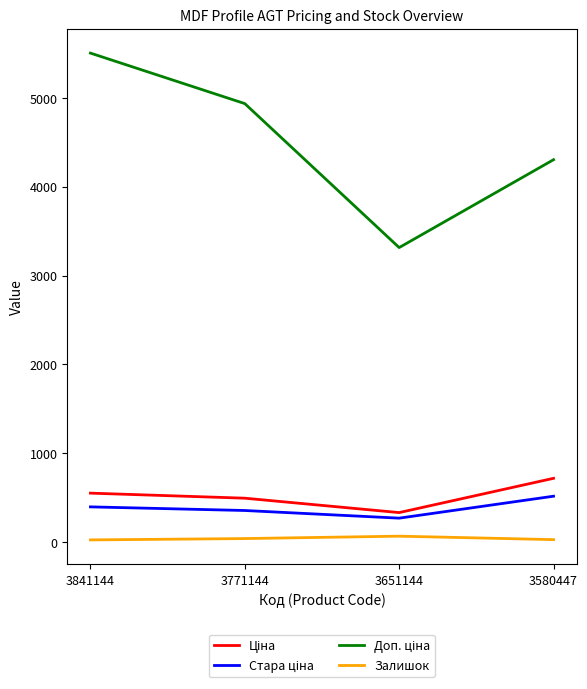

What is the difference between the highest and lowest values at 3580447?

4277.8